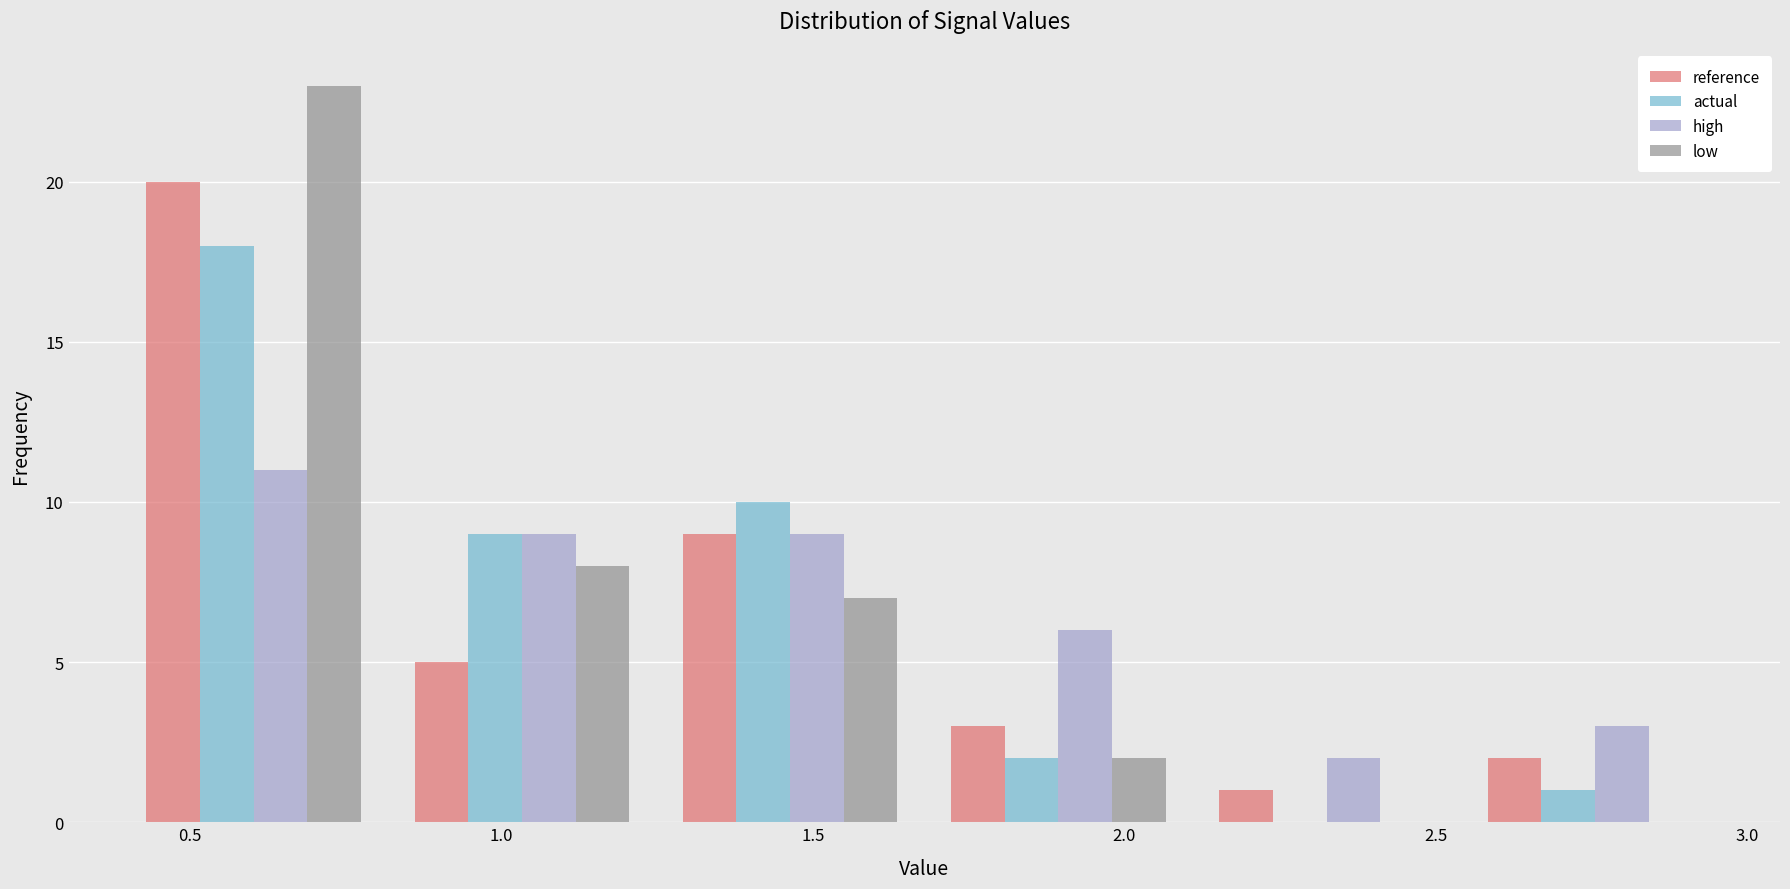

Reading left to right, transcribe this chart: for each range on the x-axis, give the height of each series' bar. Neither the bar edges nor the heights are printed on the chart, so give them approximately, as read against the axes.

0.40 to 0.80: reference=20	actual=18	high=11	low=23
0.80 to 1.25: reference=5	actual=9	high=9	low=8
1.25 to 1.70: reference=9	actual=10	high=9	low=7
1.70 to 2.10: reference=3	actual=2	high=6	low=2
2.10 to 2.55: reference=1	actual=0	high=2	low=0
2.55 to 2.95: reference=2	actual=1	high=3	low=0